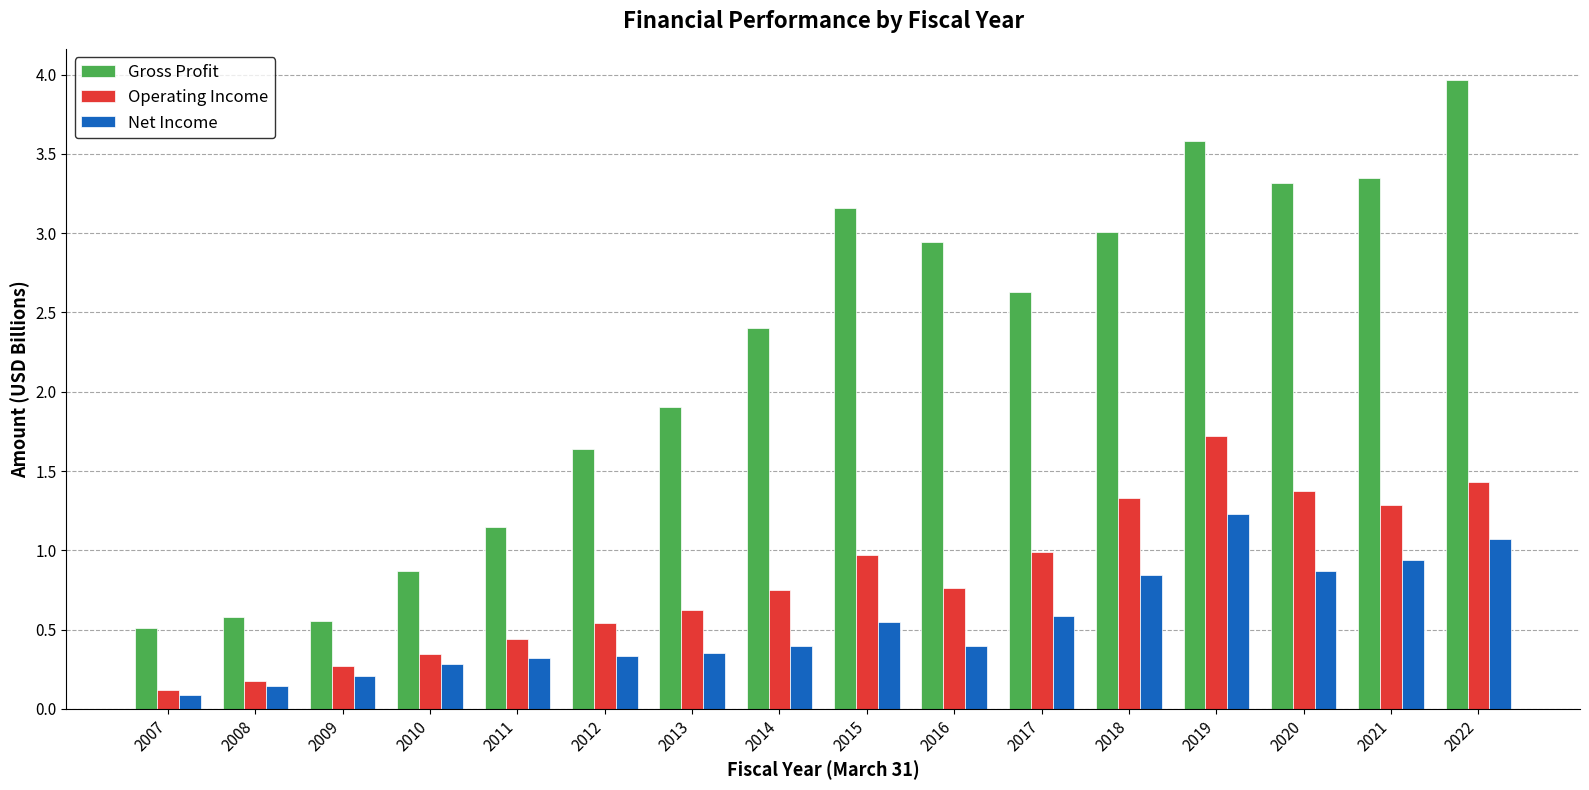

The value of Gross Profit at 2010 is 0.5. True or false?

False